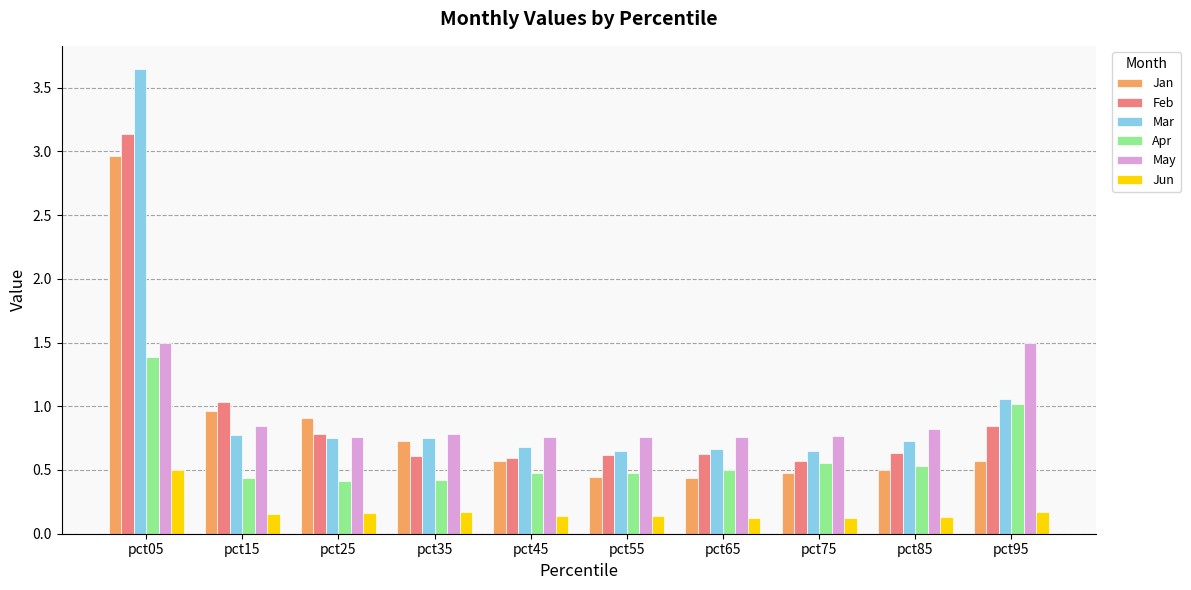

What are all the series names shown in the legend?

Jan, Feb, Mar, Apr, May, Jun